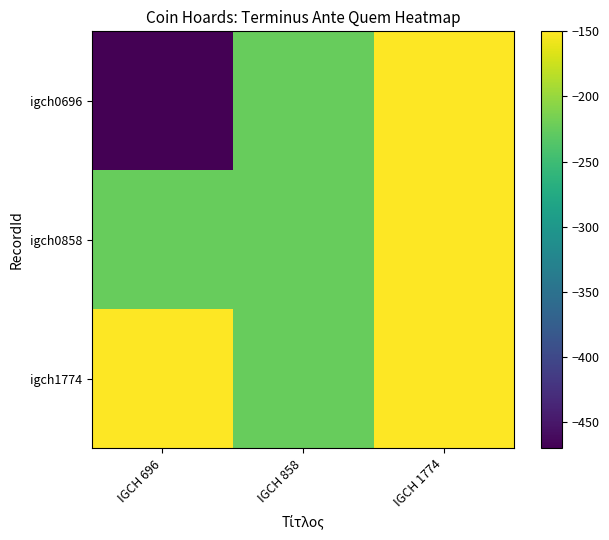

Count the number of categories in the chart.

3